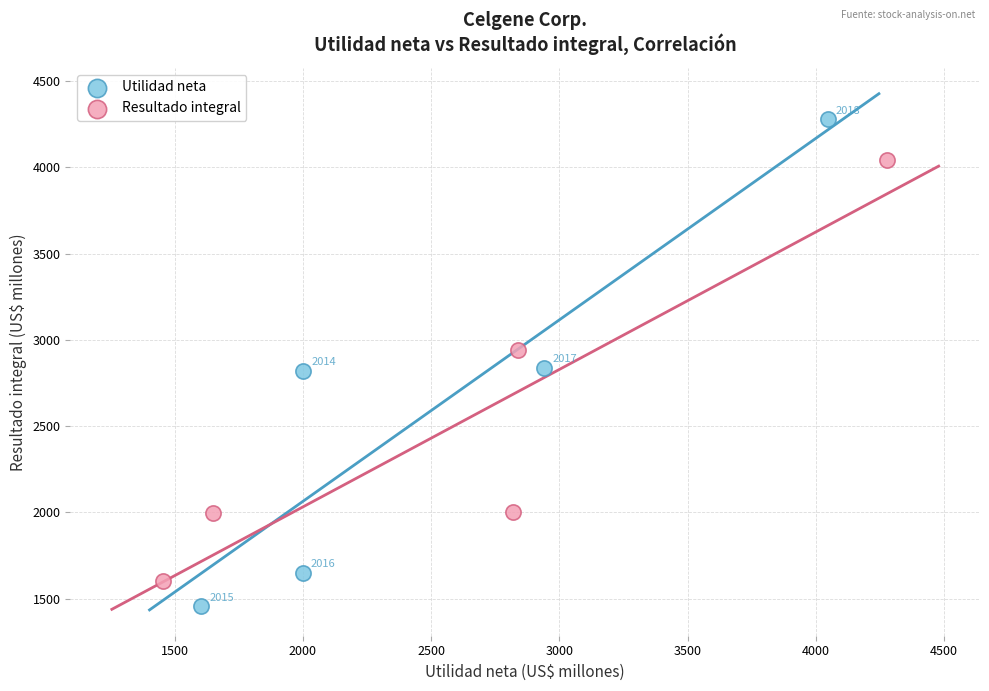

Which series has the widest spread of Y values?

Utilidad neta